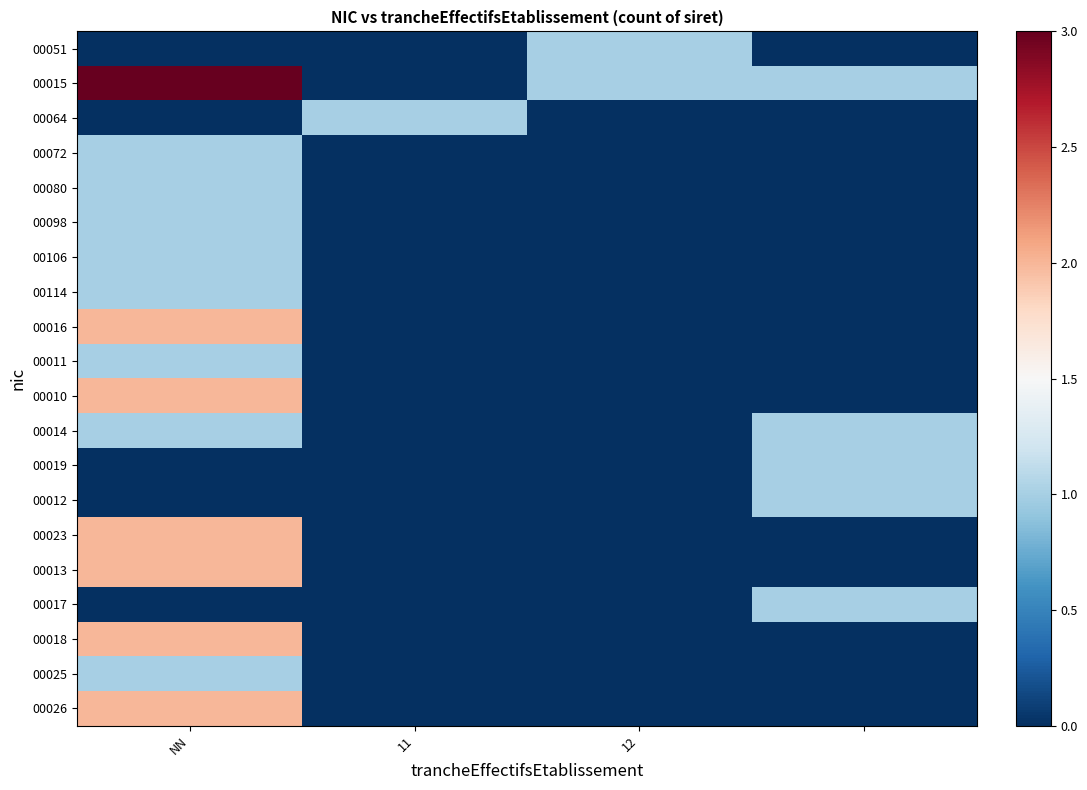

Reading left to right, list all the values displayed in this chart.

00051: 0	0	1	0
00015: 3	0	1	1
00064: 0	1	0	0
00072: 1	0	0	0
00080: 1	0	0	0
00098: 1	0	0	0
00106: 1	0	0	0
00114: 1	0	0	0
00016: 2	0	0	0
00011: 1	0	0	0
00010: 2	0	0	0
00014: 1	0	0	1
00019: 0	0	0	1
00012: 0	0	0	1
00023: 2	0	0	0
00013: 2	0	0	0
00017: 0	0	0	1
00018: 2	0	0	0
00025: 1	0	0	0
00026: 2	0	0	0